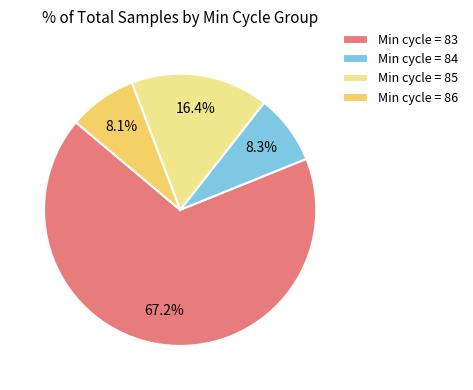

Does Min cycle = 83 account for over 50% of the chart?

Yes